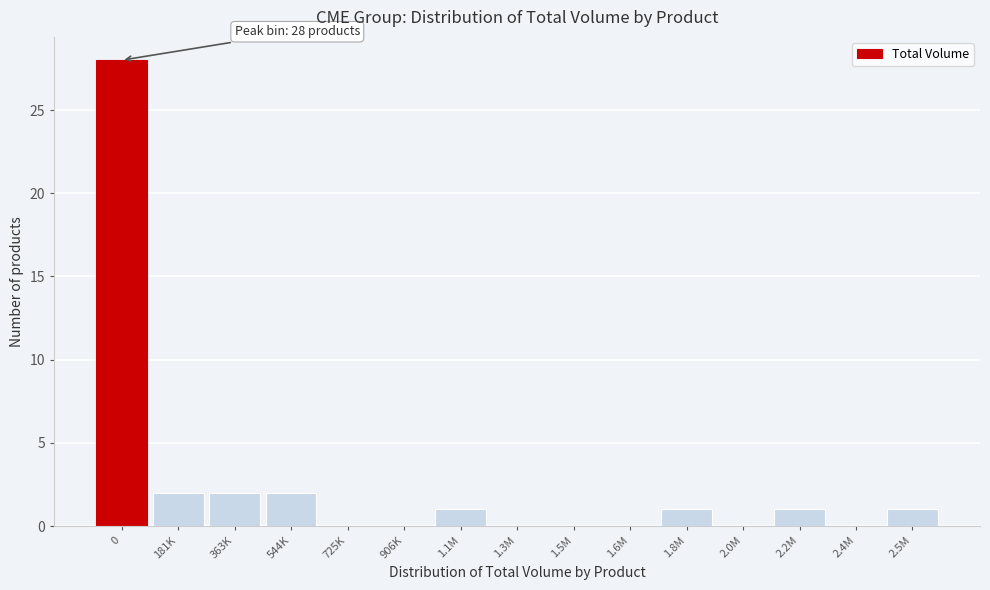

Reading left to right, transcribe all the data shown in this chart.

0=28	181K=2	363K=2	544K=2	725K=0	906K=0	1.1M=1	1.3M=0	1.5M=0	1.6M=0	1.8M=1	2.0M=0	2.2M=1	2.4M=0	2.5M=1